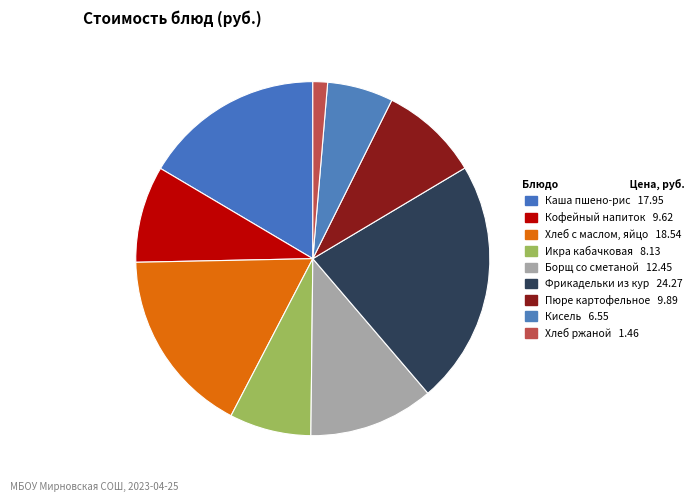

Count the number of slices in the pie.

9